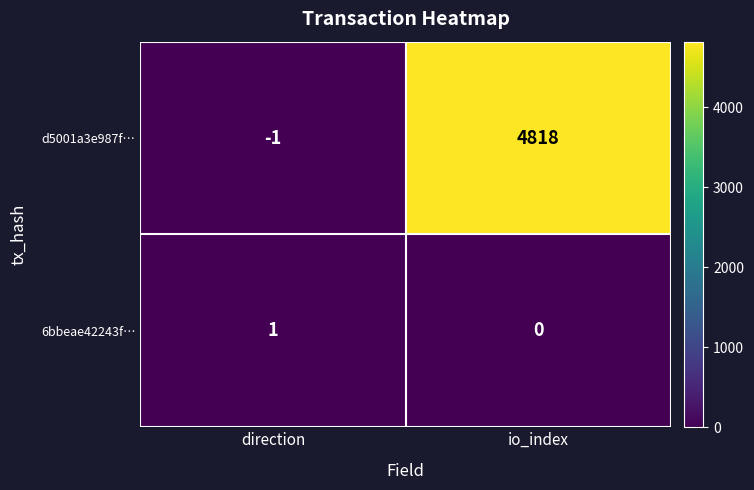

How many series are shown in this chart?

2